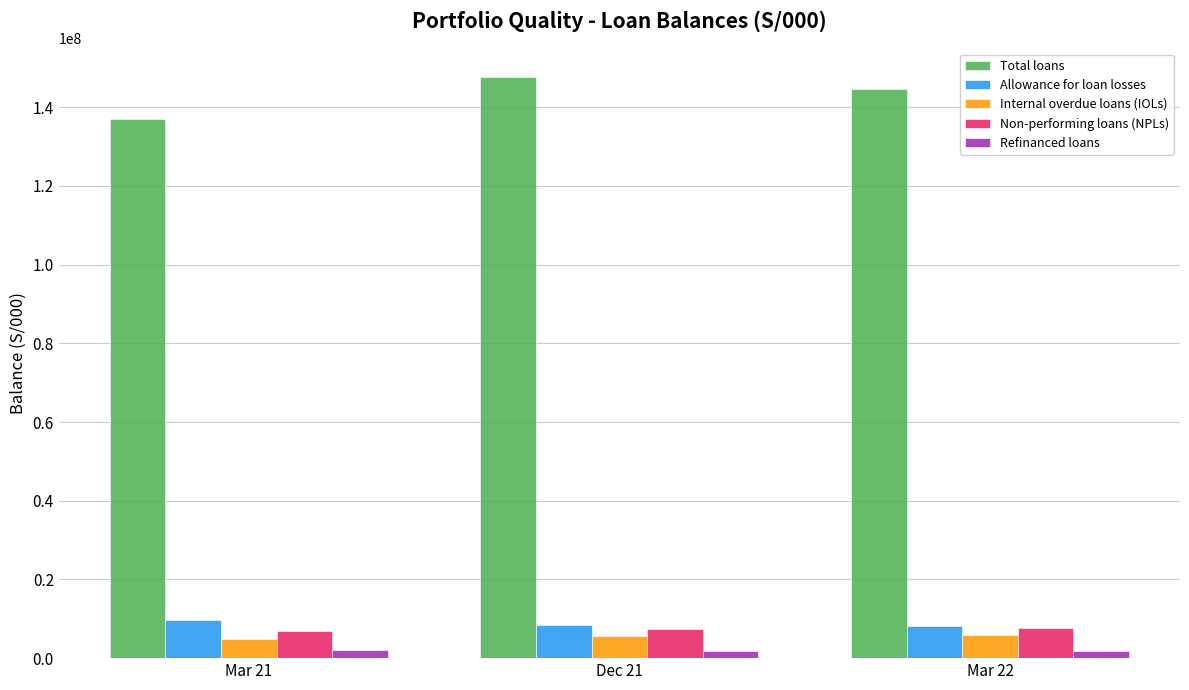

At how many categories does at least one series exceed 96557558?

3